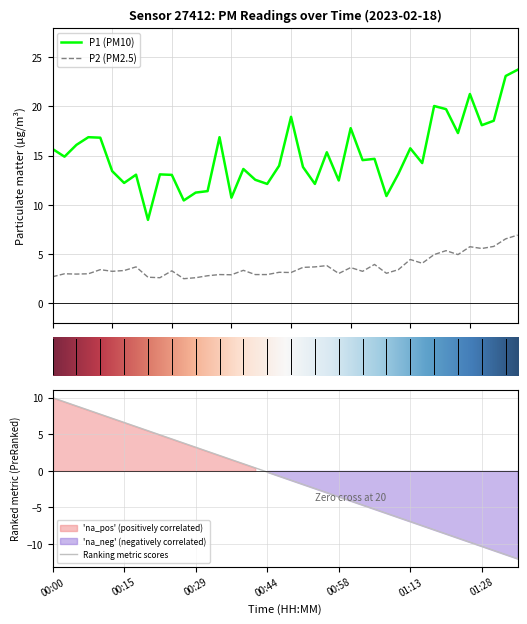

What is the difference between the maximum and minimum values in the P1 series?

15.2